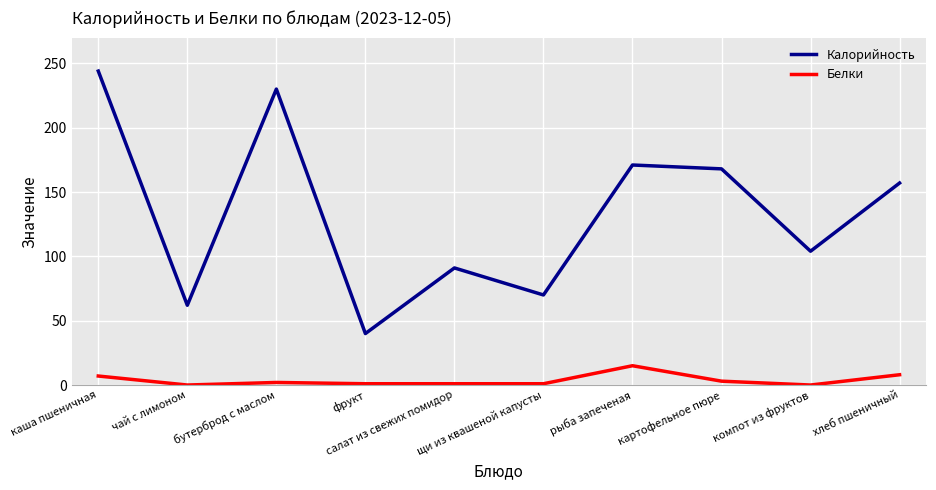

True or false: Калорийность and Белки intersect in this chart.

False